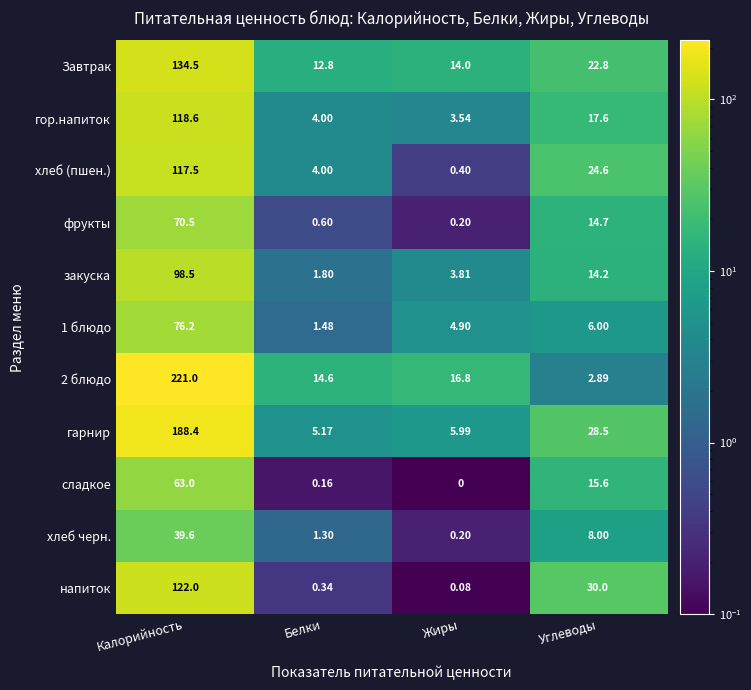

Which category has the lowest value in the 1 блюдо series?

Белки